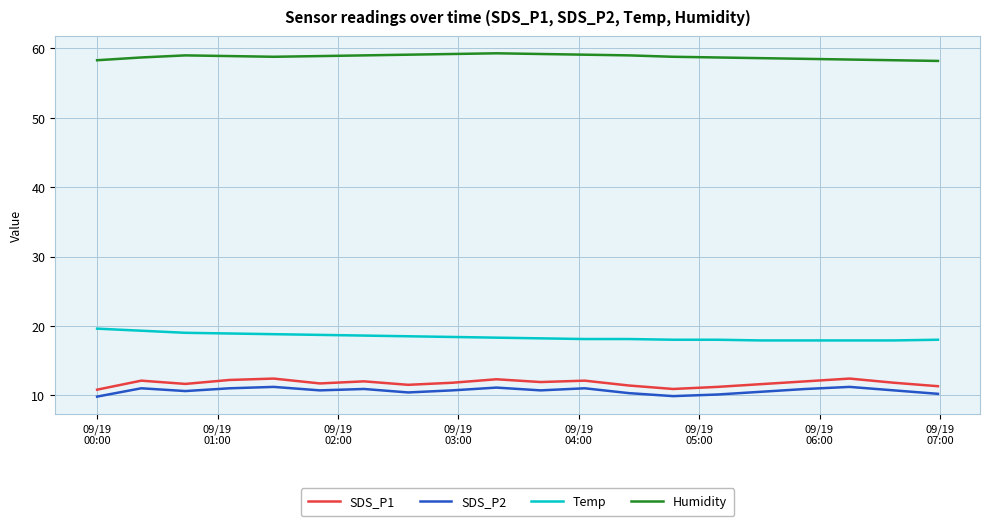

What is the difference between the maximum and minimum values in the Temp series?

1.7